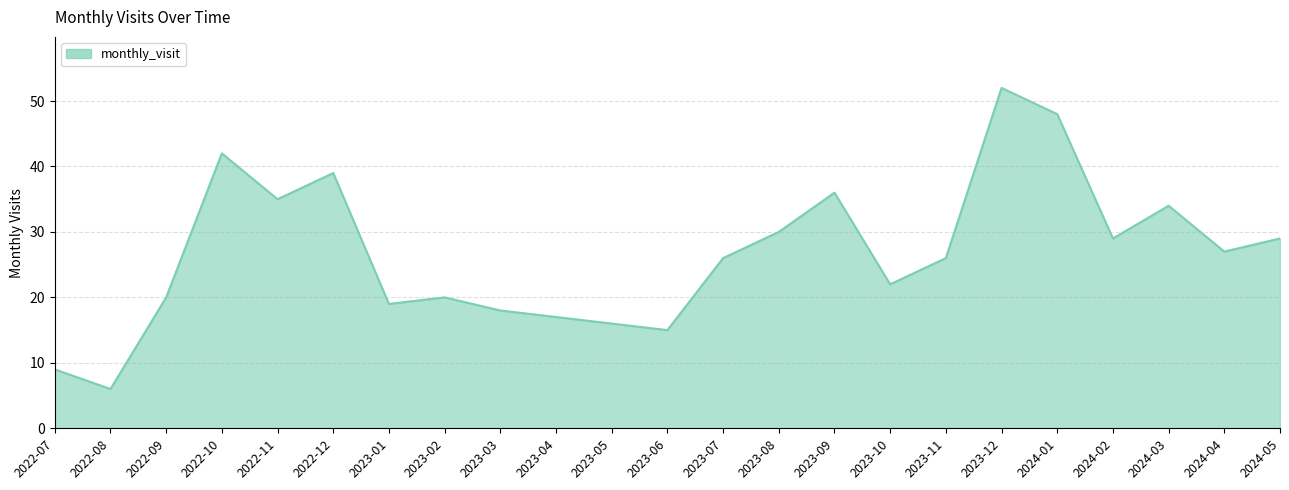

What is the difference between the maximum and minimum values?

46